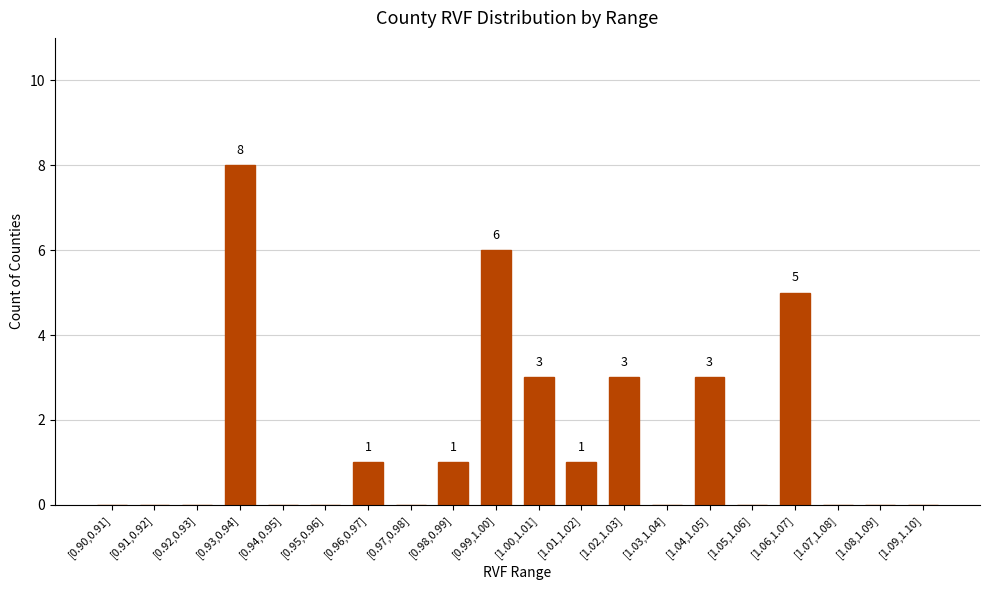

What is the change in value from [0.90,0.91] to [0.98,0.99]?

+1